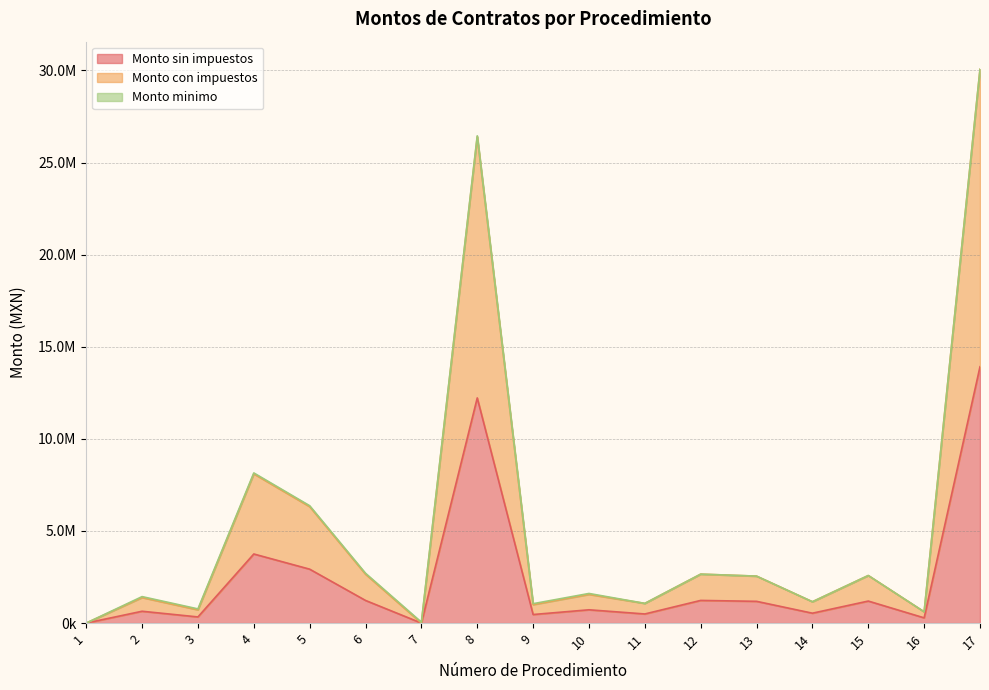

True or false: Monto con impuestos and Monto sin impuestos intersect in this chart.

False